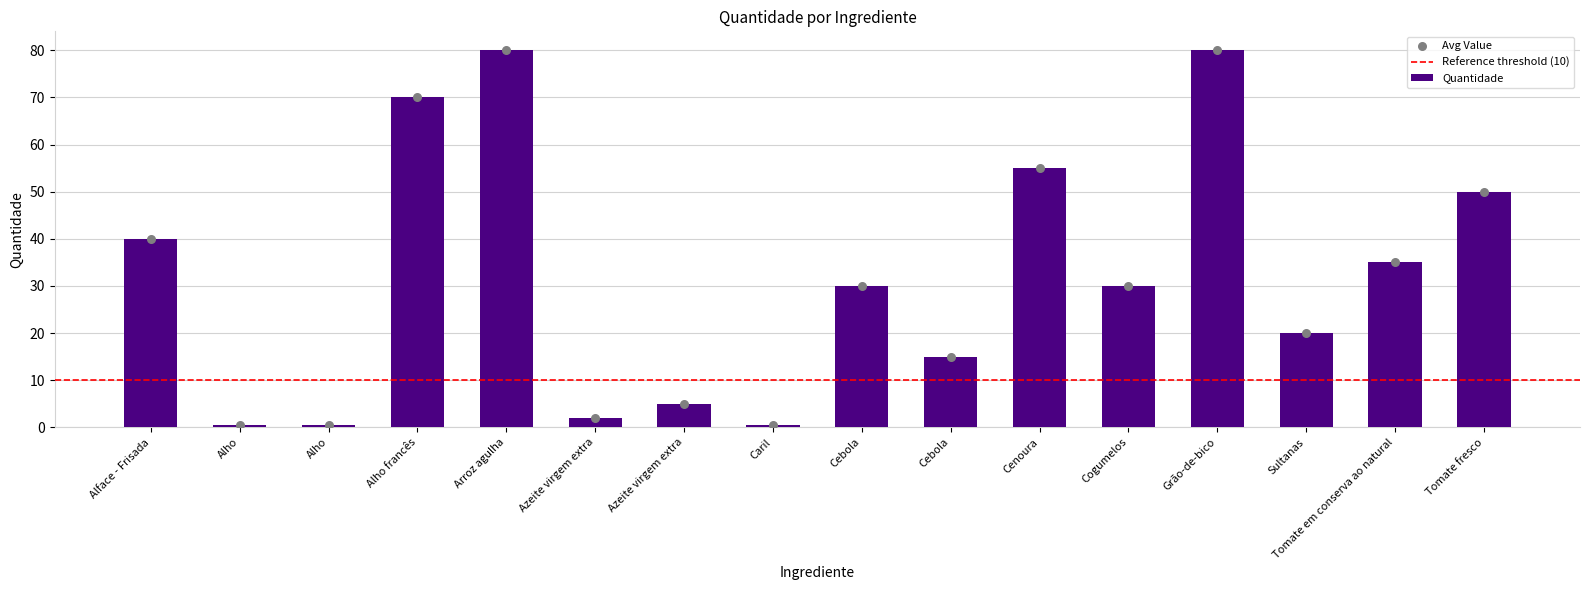

Approximately how many times larger is the value at Azeite virgem extra compared to Tomate em conserva ao natural?

0.1